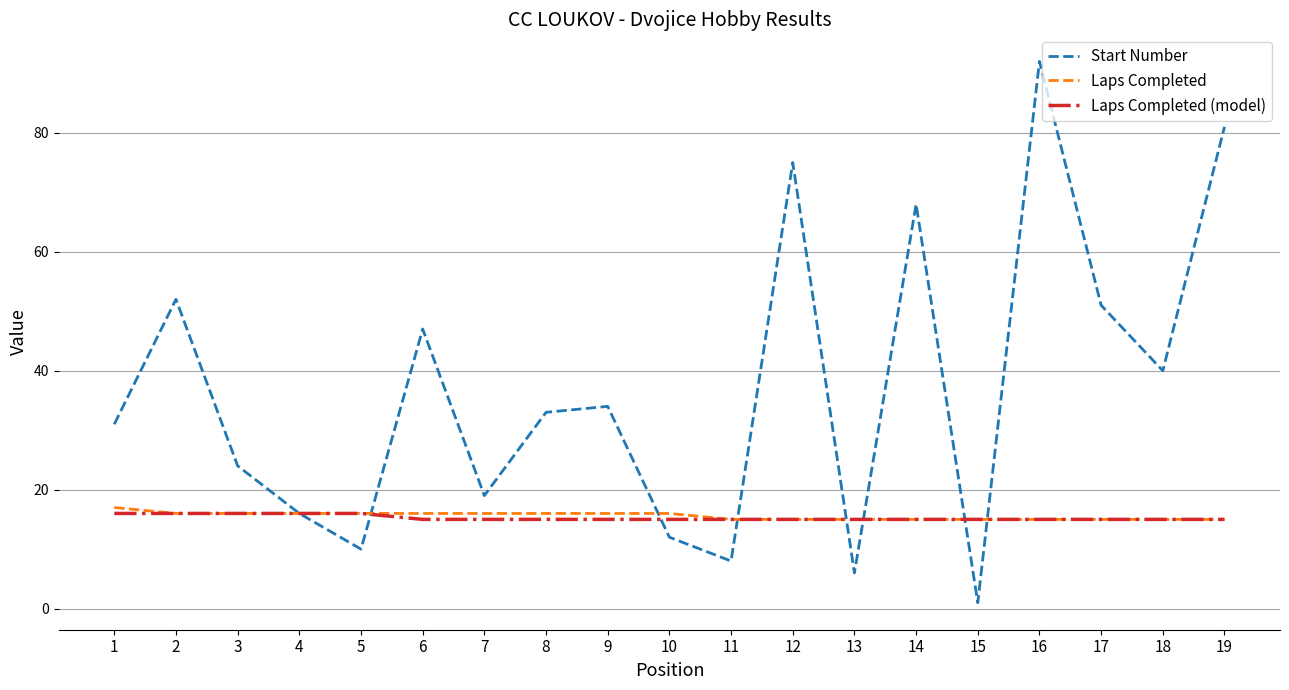

What is the minimum value shown in the chart?

1